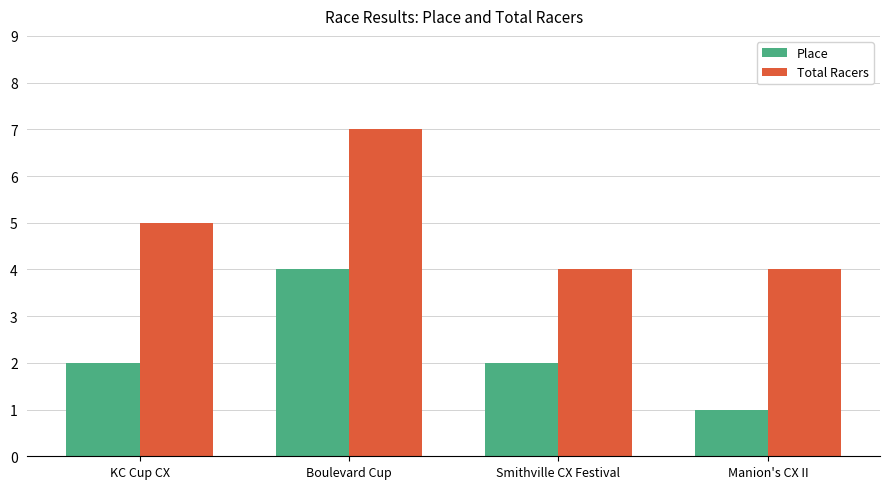

The Total Racers series shows 4 at Boulevard Cup. True or false?

False